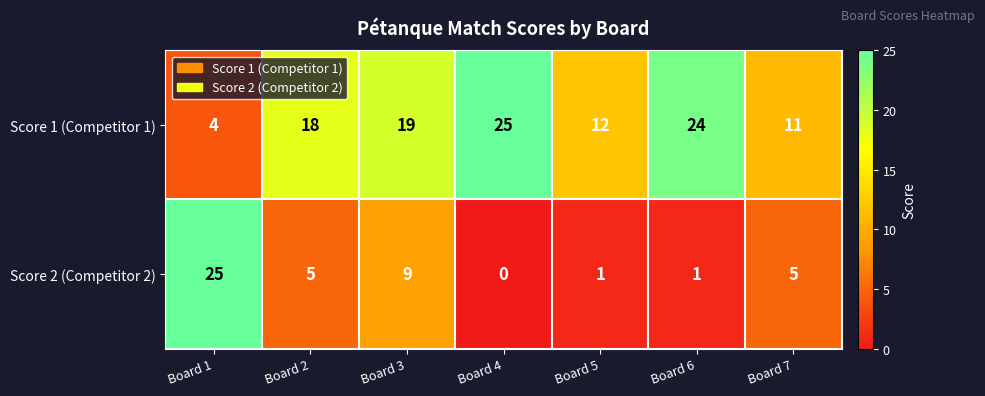

Count the number of categories in the chart.

7